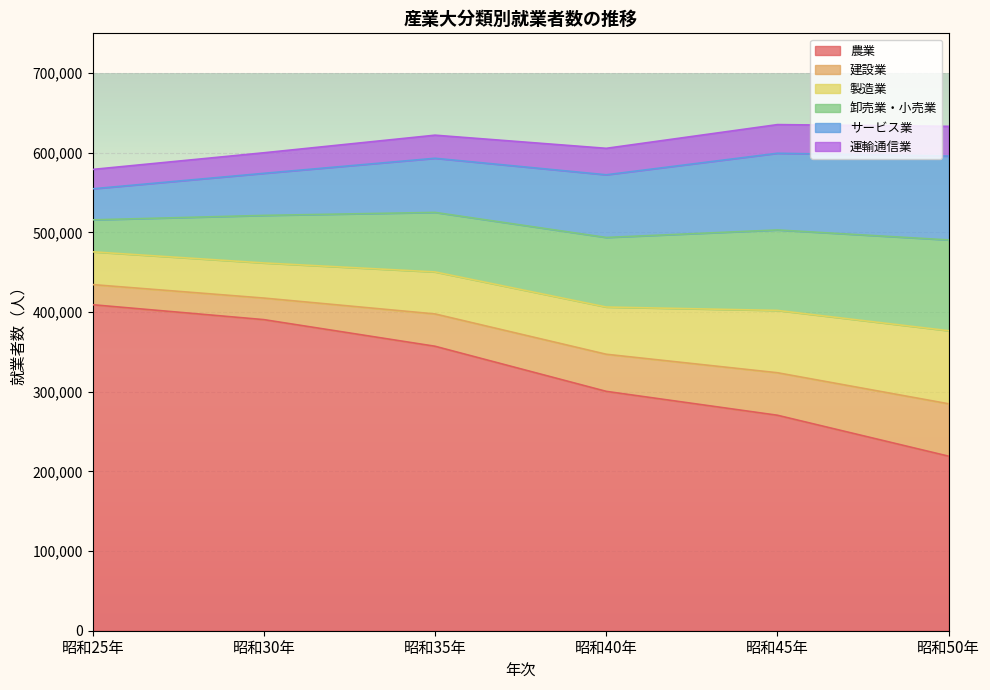

What is the highest value of the 農業 series?

409278